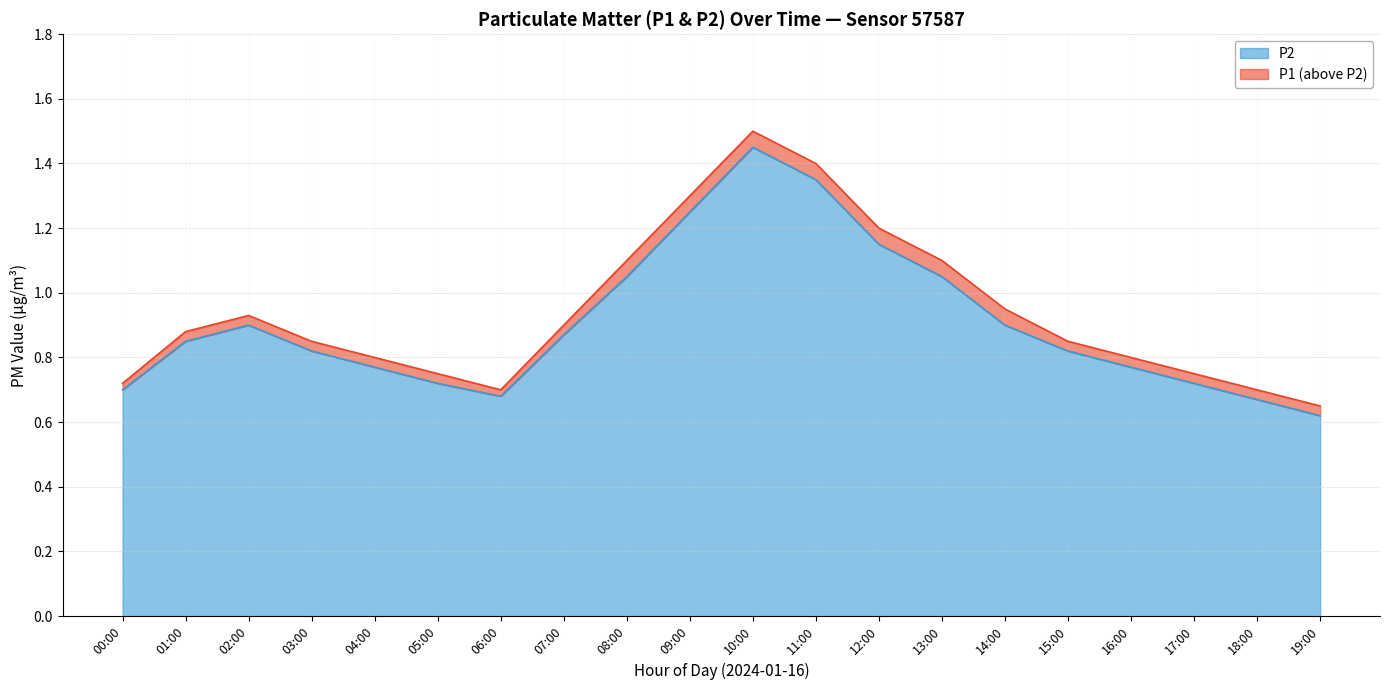

How many lines are shown in the chart?

2